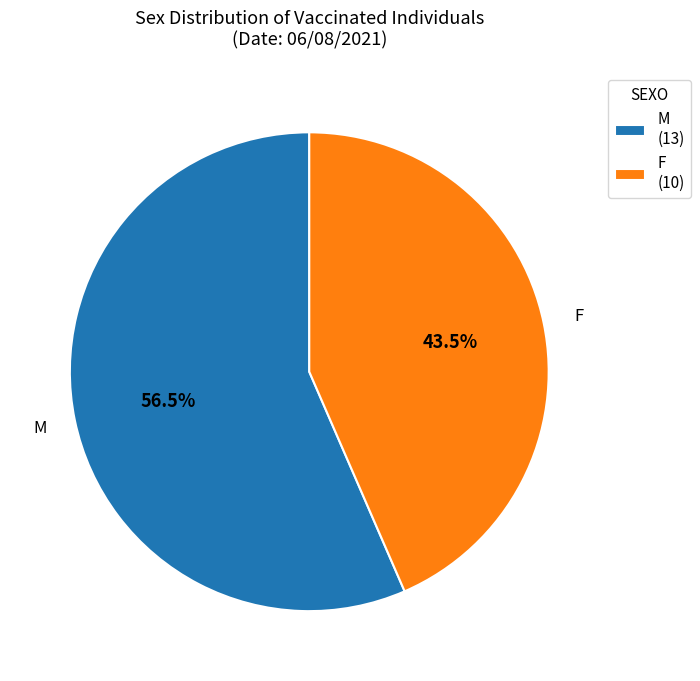

What percentage is the F slice, to the nearest percent?

43%